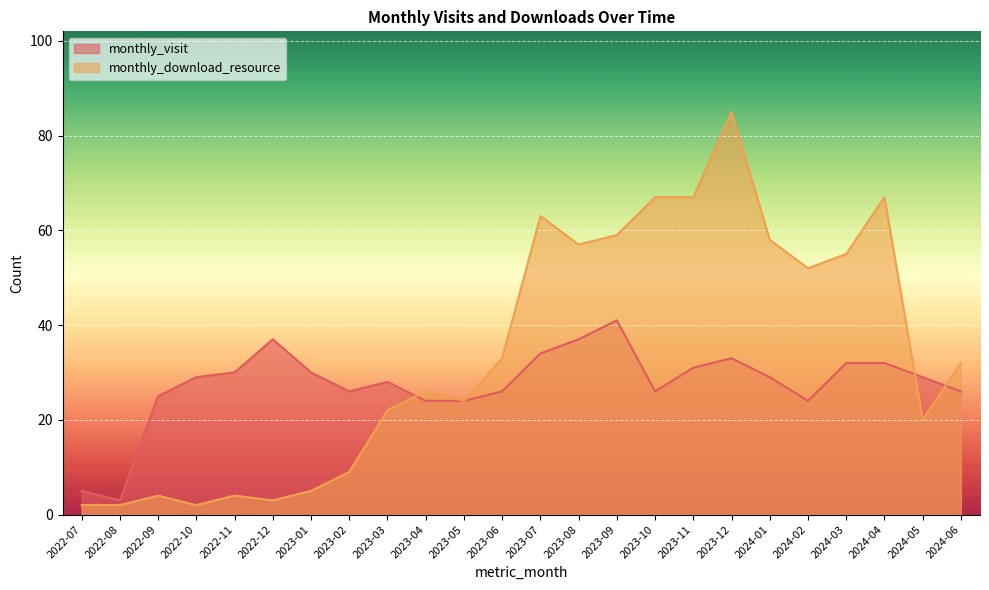

Which category has the highest value in the monthly_download_resource series?

2023-12